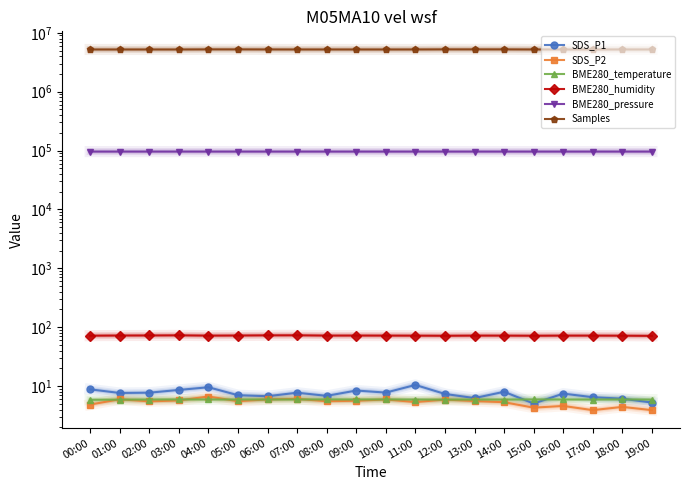

At which label is BME280_temperature closest to 5?

00:00